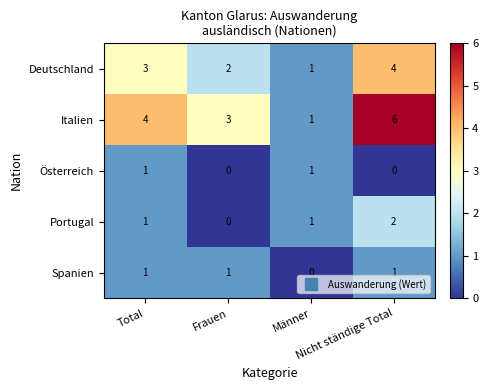

What is the greatest value displayed?

6